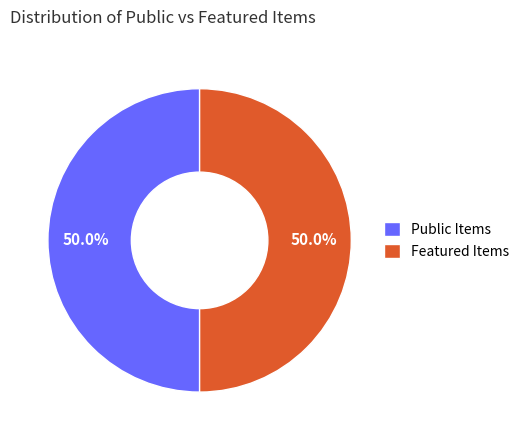

Approximately how many times larger is the value at Featured Items compared to Public Items?

1.0